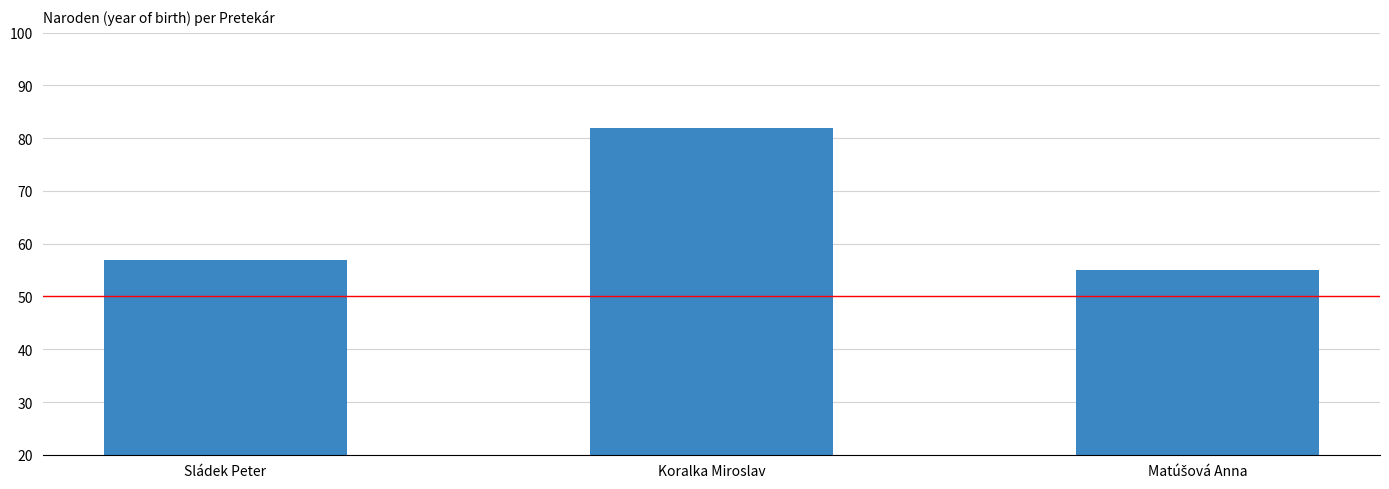

Reading left to right, list all the values displayed in this chart.

57	82	55